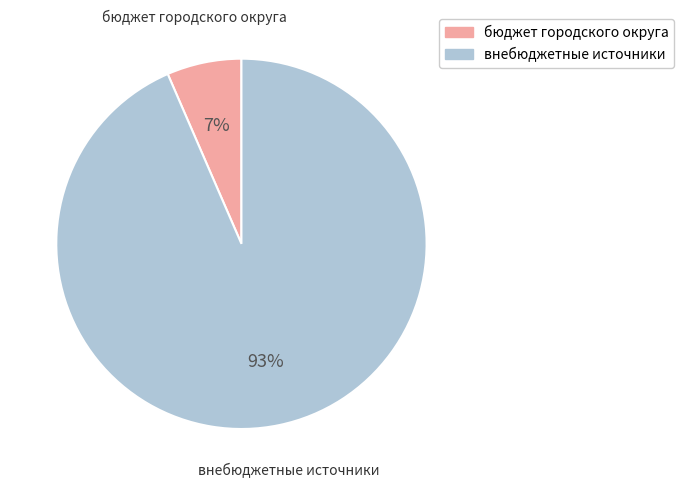

Do бюджет городского округа and внебюджетные источники together represent more than half of the pie?

Yes